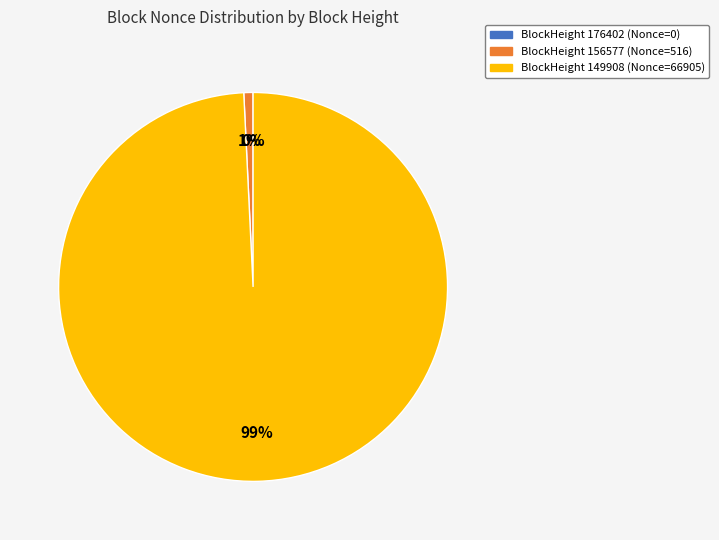

To the nearest percent, what is the average slice percentage?

33%